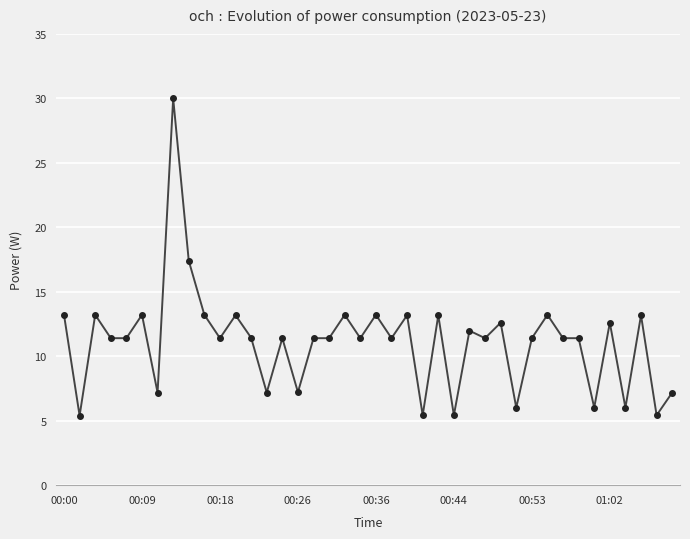

True or false: the data has more than 1 interior local peaks.

True